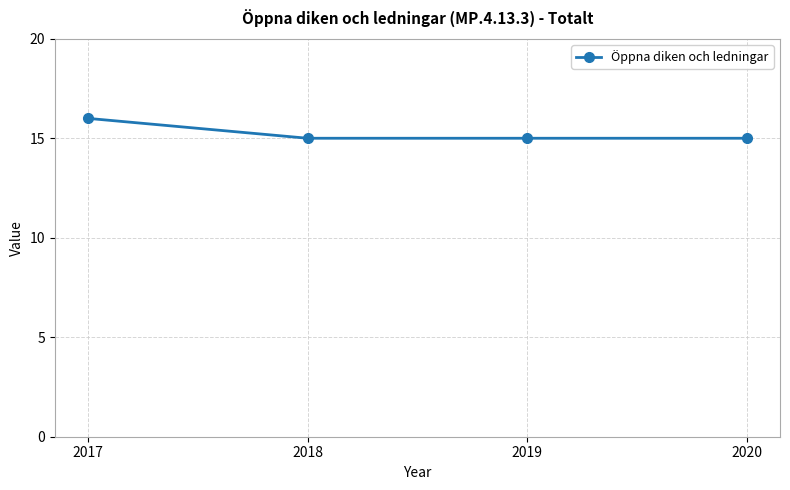

What is the smallest value displayed?

15